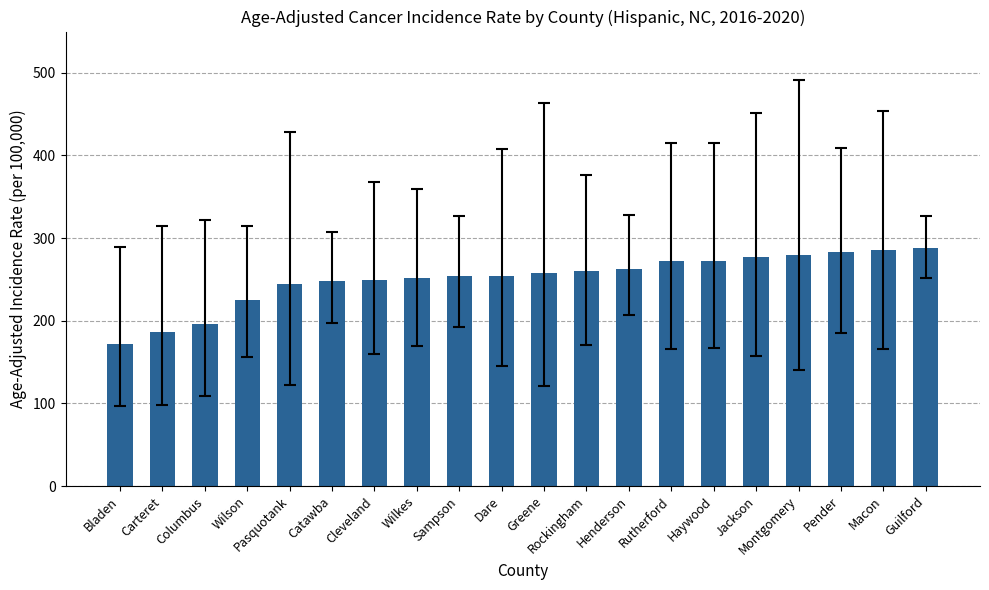

Approximately how many times larger is the value at Pender compared to Jackson?

1.0